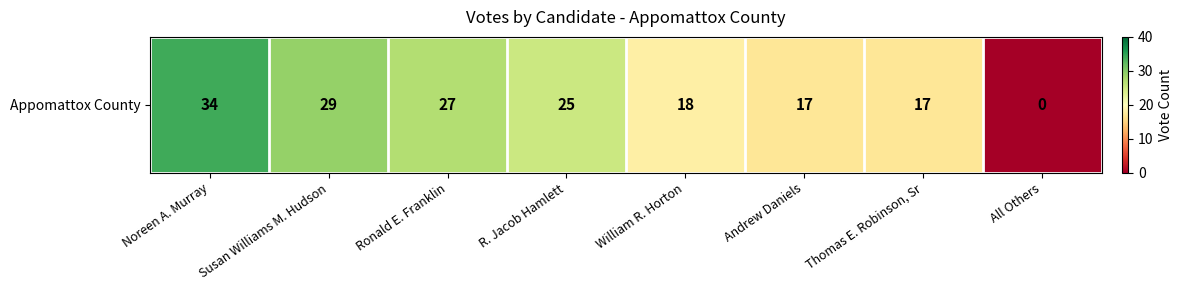

Reading left to right, extract all data points from this chart.

34	29	27	25	18	17	17	0